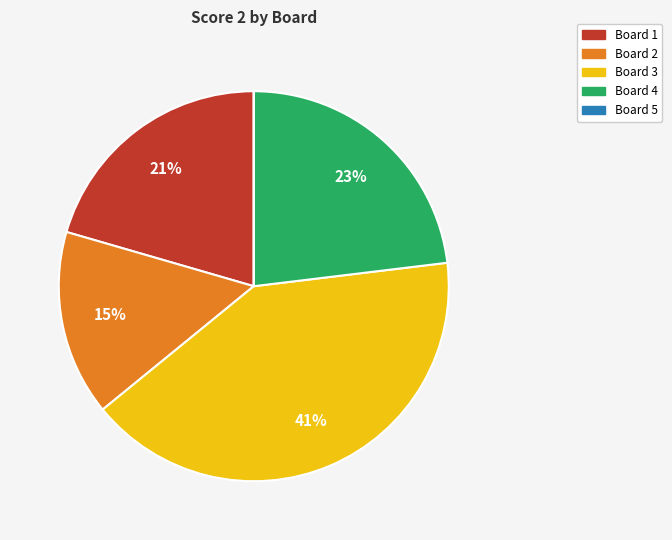

Does Board 1 represent more than half of the total?

No